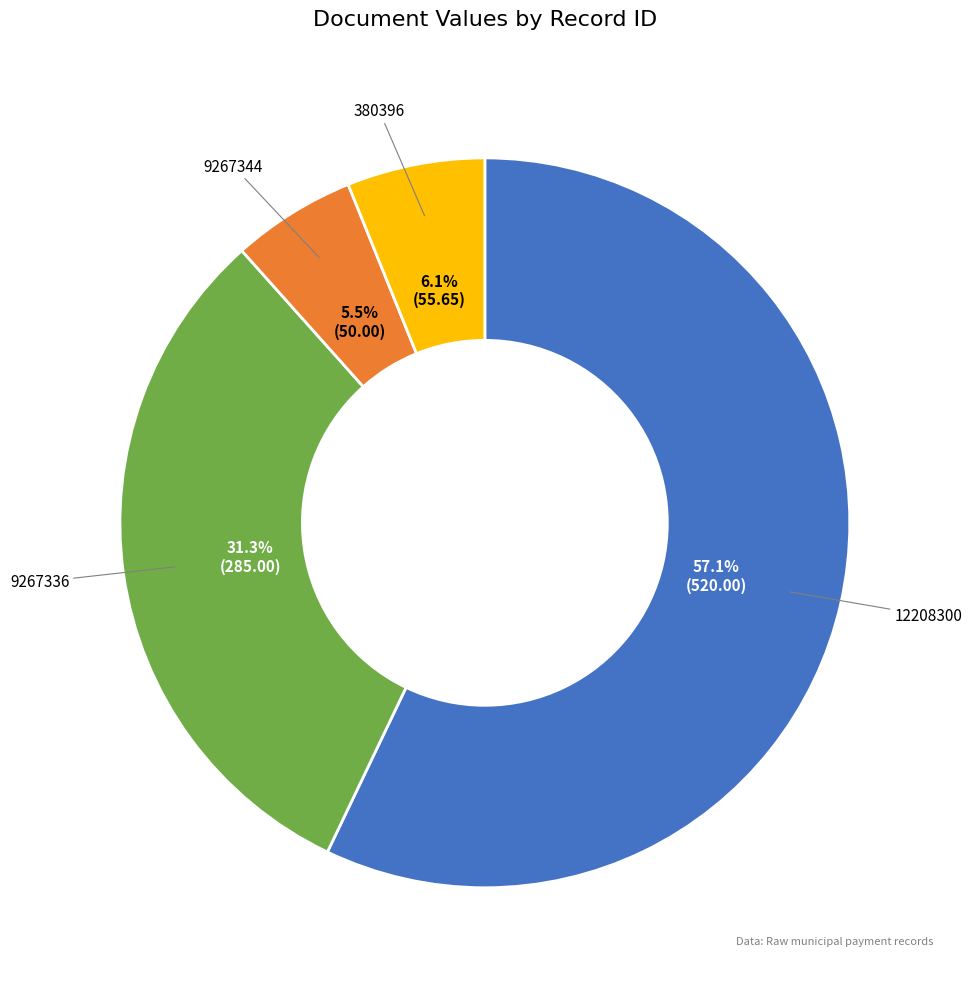

Is there a majority slice in this chart?

Yes